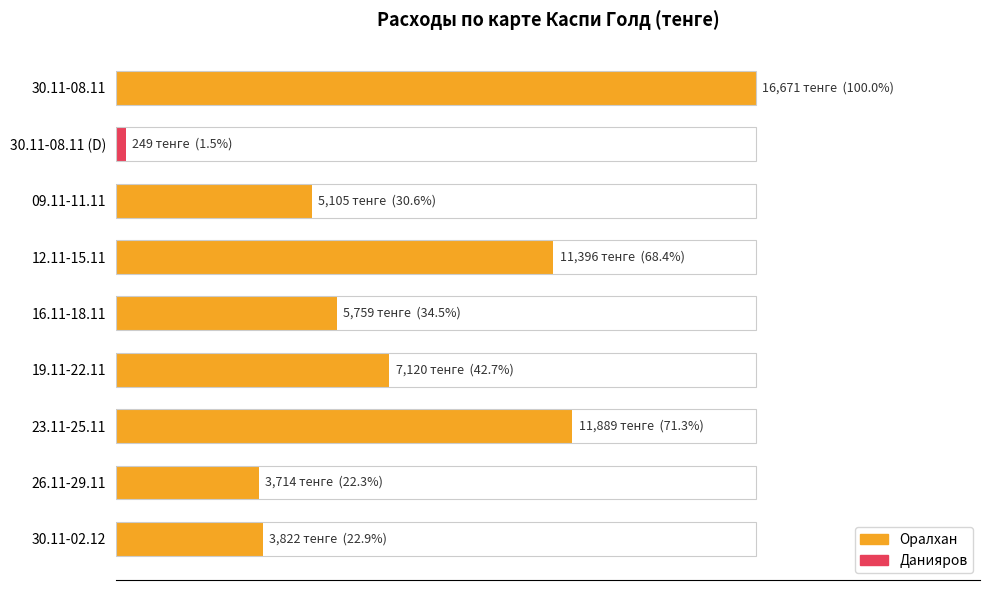

Are the bars horizontal?

Yes